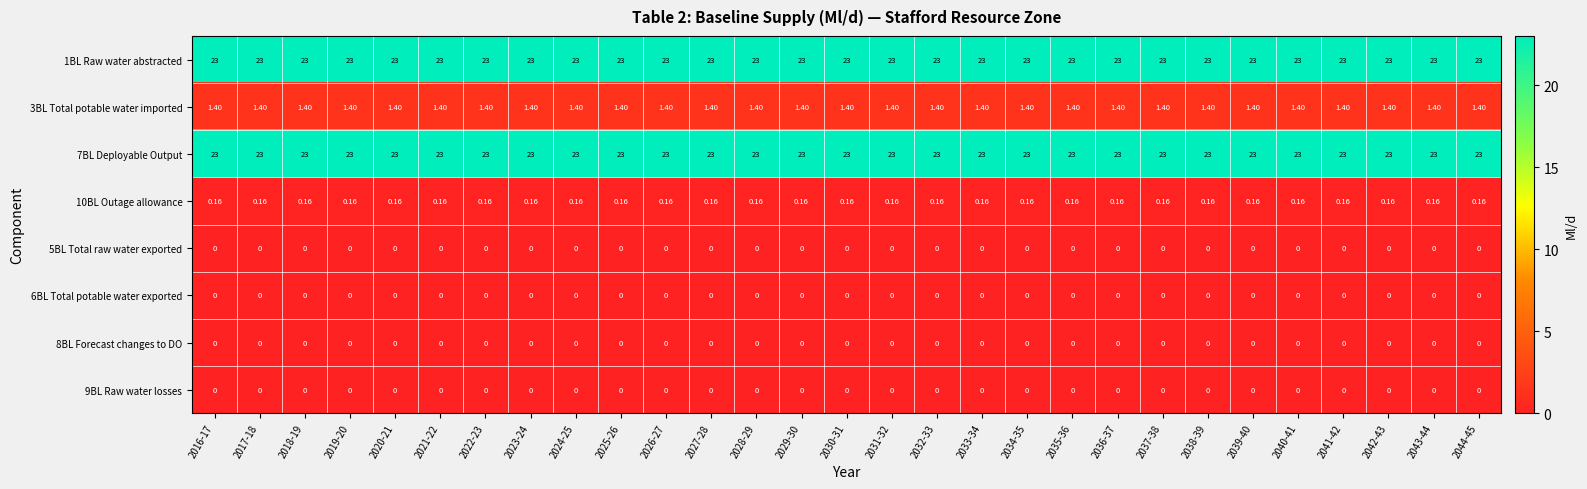

Is the value of 3BL Total potable water imported at 2030-31 greater than the value of 8BL Forecast changes to DO at 2026-27?

Yes